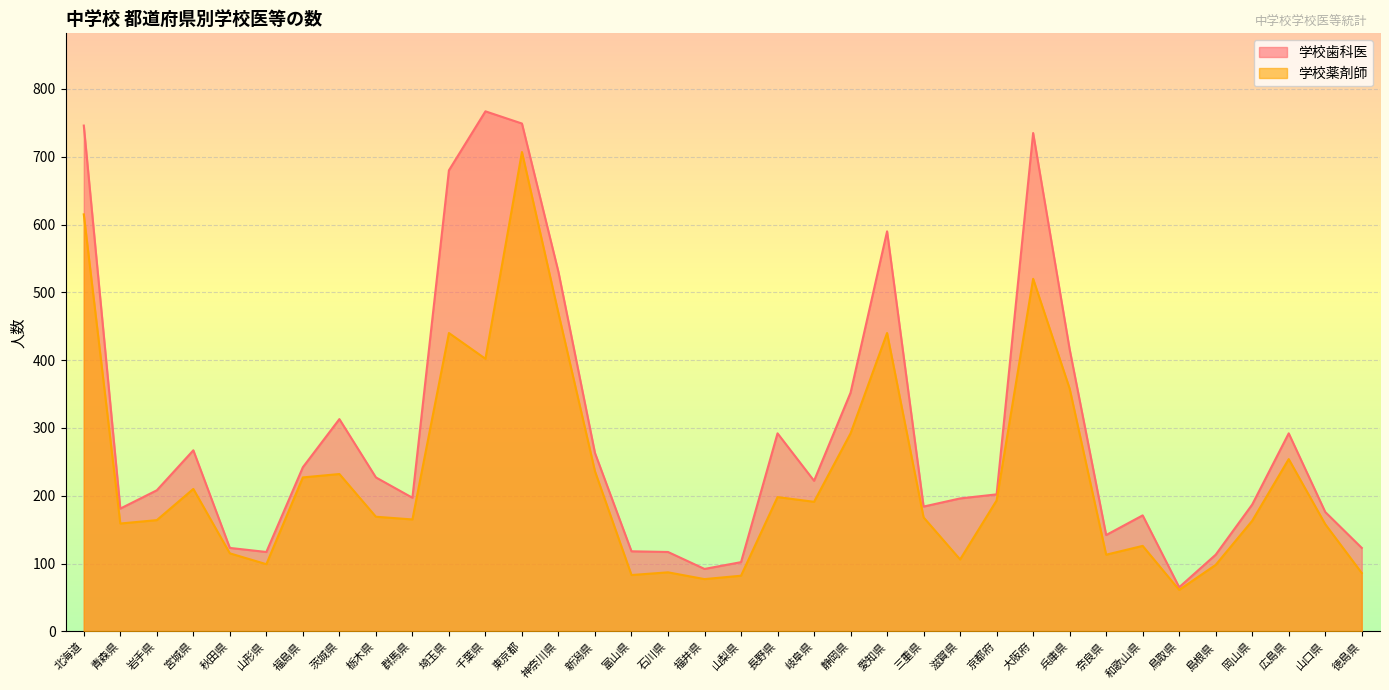

Rank the series by their average value, from highest to lowest.

学校歯科医, 学校薬剤師